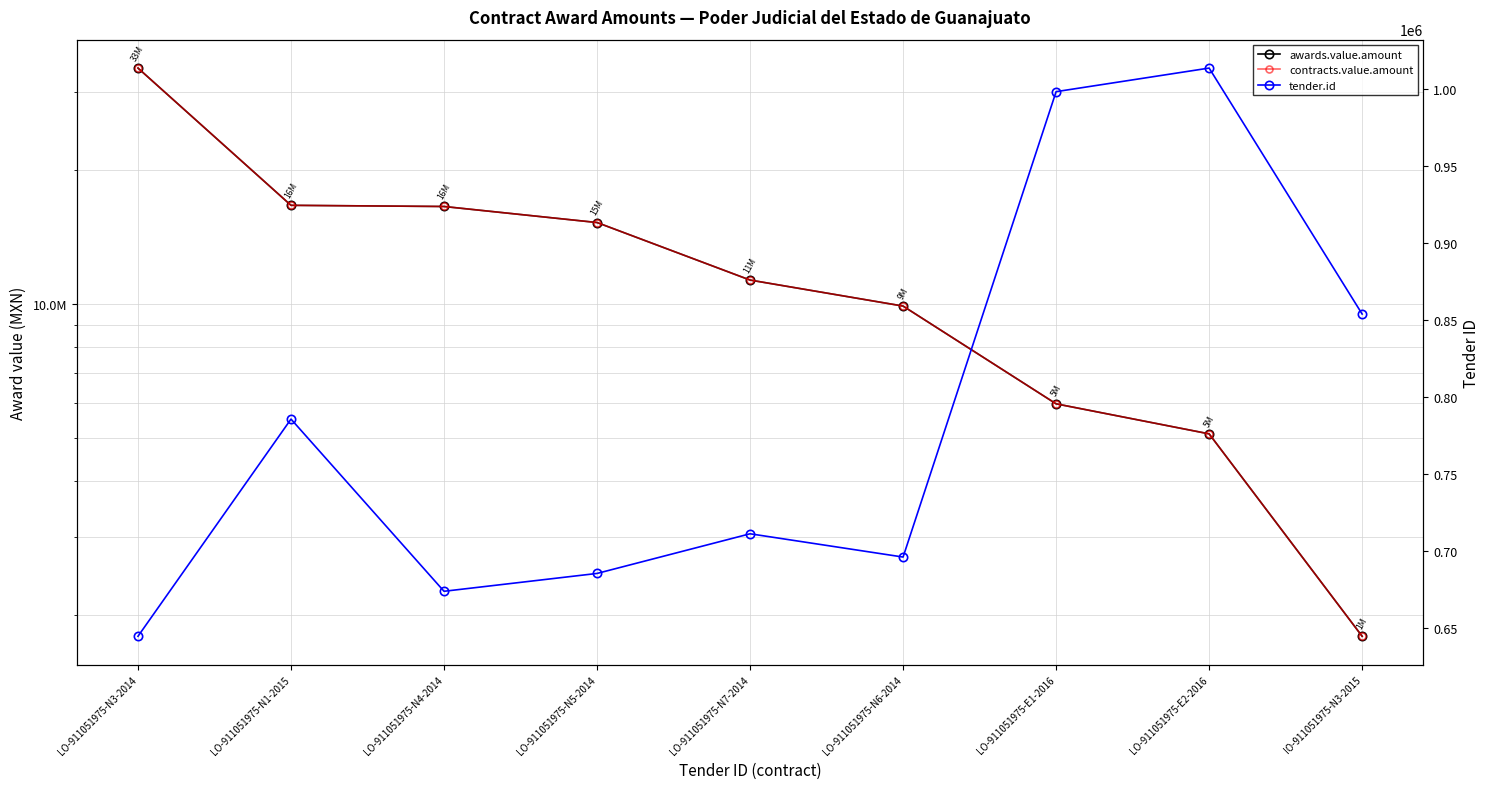

What are all the series names shown in the legend?

awards.value.amount, contracts.value.amount, tender.id